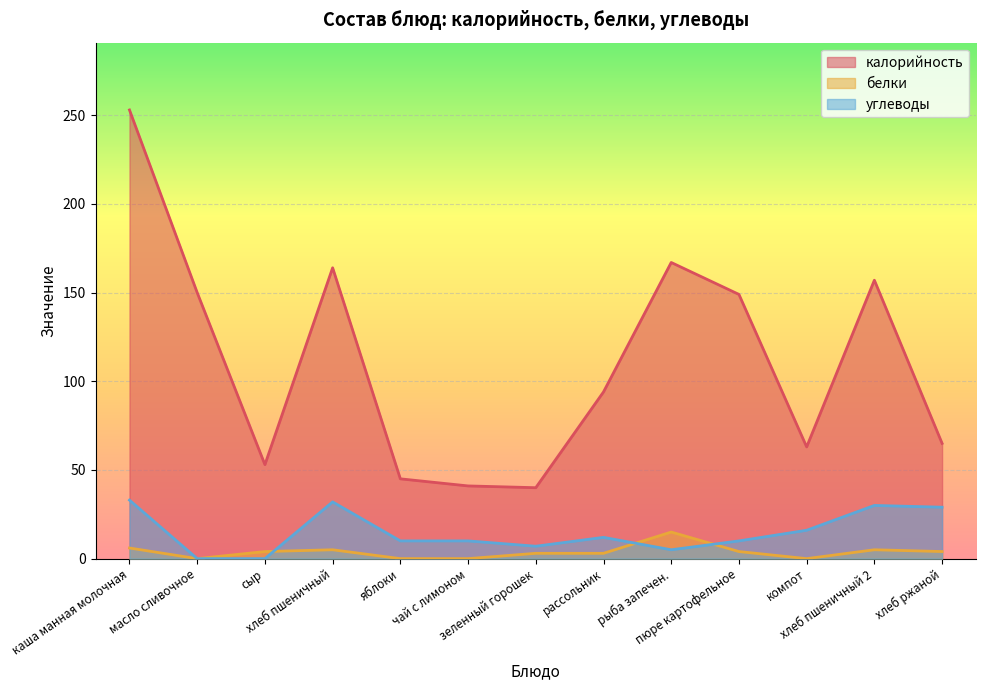

In углеводы, how many points are higher than both neighbors (excluding endpoints)?

3